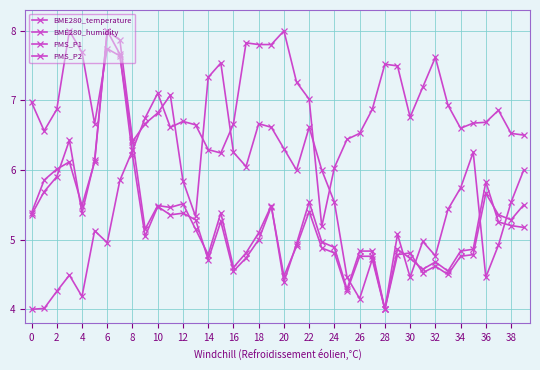

Reading left to right, transcribe all the data shown in this chart.

BME280_temperature: 7.0	6.6	6.9	8.0	7.7	6.7	7.7	7.6	6.4	6.7	6.8	7.1	5.8	5.3	7.3	7.5	6.3	6.1	6.7	6.6	6.3	6.0	6.6	6.0	5.5	4.5	4.2	4.7	4.0	5.1	4.5	5.0	4.8	5.4	5.7	6.3	4.5	4.9	5.5	6.0
BME280_humidity: 4.0	4.0	4.3	4.5	4.2	5.1	5.0	5.9	6.3	6.7	7.1	6.6	6.7	6.7	6.3	6.2	6.7	7.8	7.8	7.8	8.0	7.3	7.0	5.2	6.0	6.4	6.5	6.9	7.5	7.5	6.8	7.2	7.6	6.9	6.6	6.7	6.7	6.9	6.5	6.5
PMS_P1: 5.4	5.7	5.9	6.4	5.4	6.1	8.0	7.7	6.2	5.0	5.5	5.4	5.4	5.3	4.7	5.3	4.5	4.7	5.0	5.5	4.5	4.9	5.4	4.9	4.8	4.3	4.8	4.8	4.0	4.8	4.8	4.5	4.6	4.5	4.8	4.8	5.7	5.4	5.3	5.5
PMS_P2: 5.4	5.9	6.0	6.1	5.5	6.1	8.0	7.9	6.4	5.2	5.5	5.5	5.5	5.2	4.8	5.4	4.6	4.8	5.1	5.5	4.4	4.9	5.5	5.0	4.9	4.3	4.8	4.8	4.0	4.9	4.7	4.6	4.7	4.5	4.8	4.9	5.8	5.3	5.2	5.2